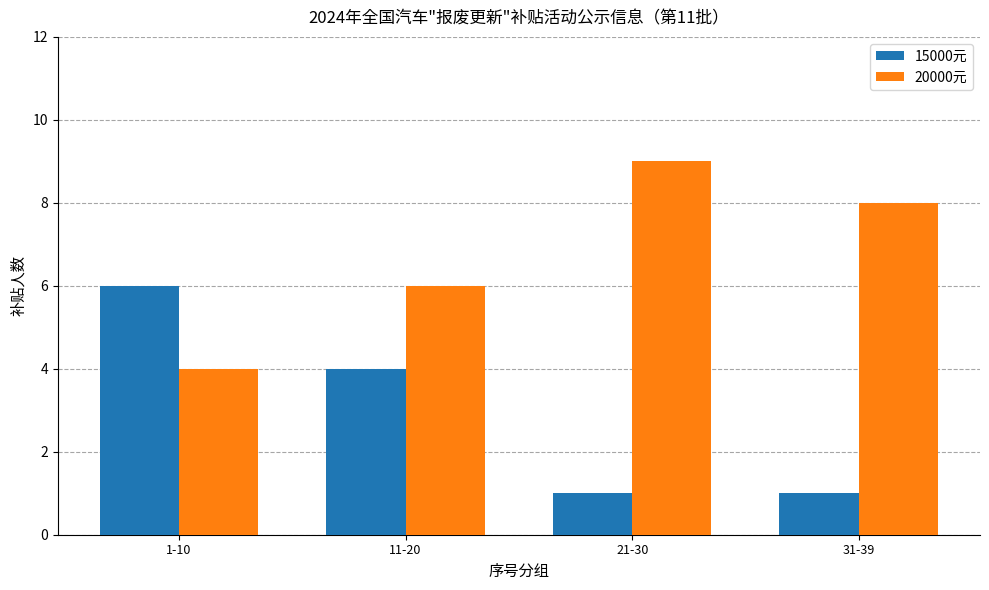

What is the label of the 2nd bar from the right?

21-30